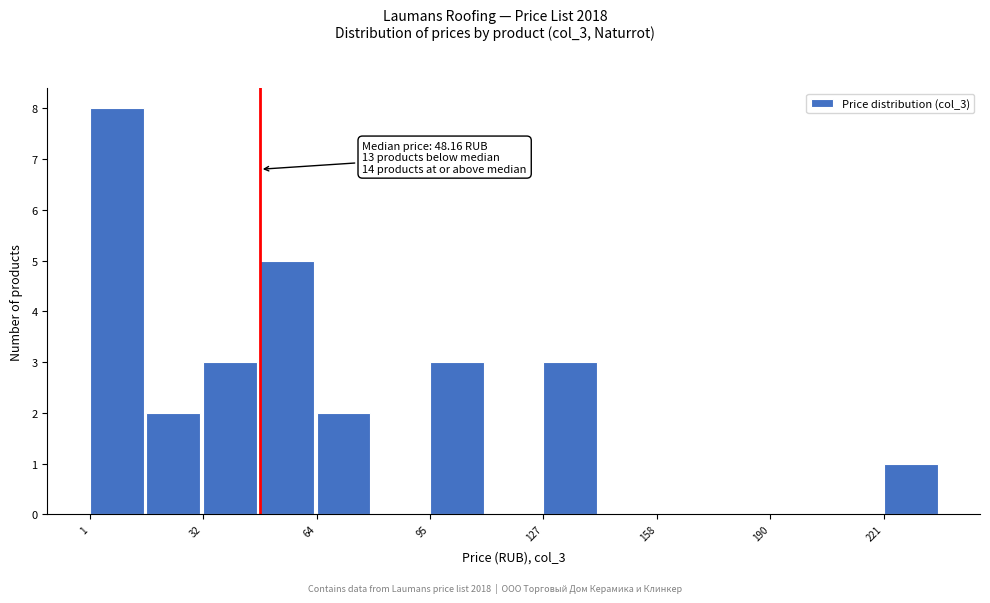

Around what value on the x-axis is the tallest bar? Give the approximate position of its centre, as read against the axis.

10